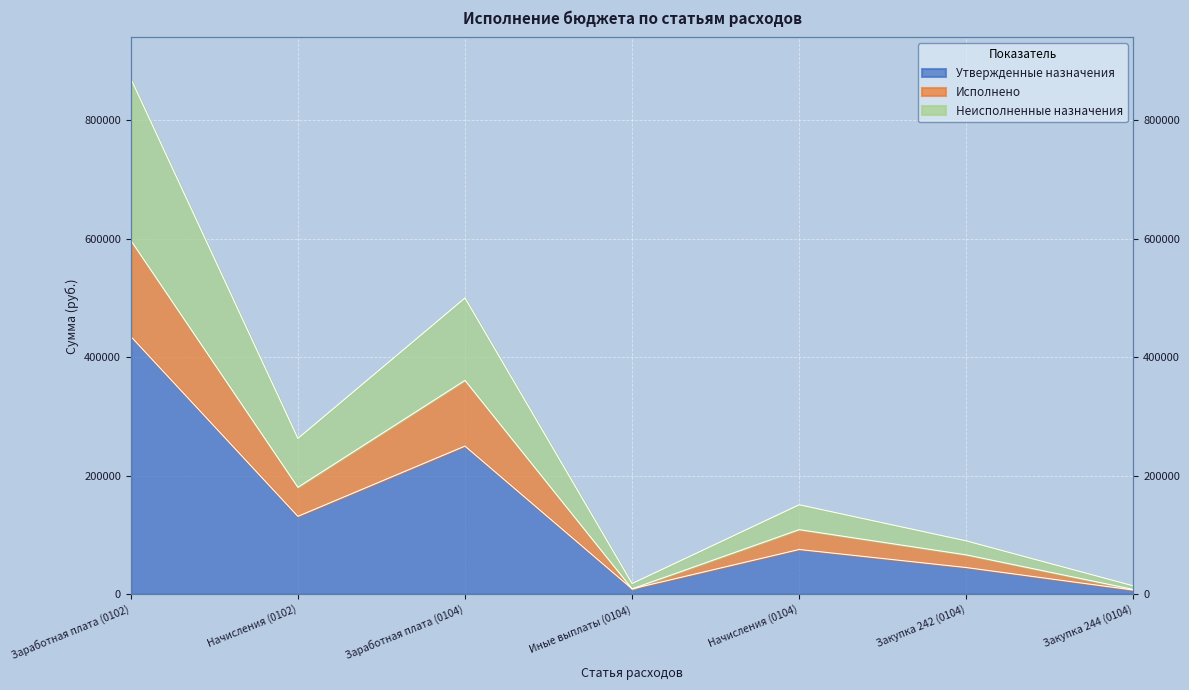

True or false: Утвержденные назначения and Неисполненные назначения cross at least once.

False